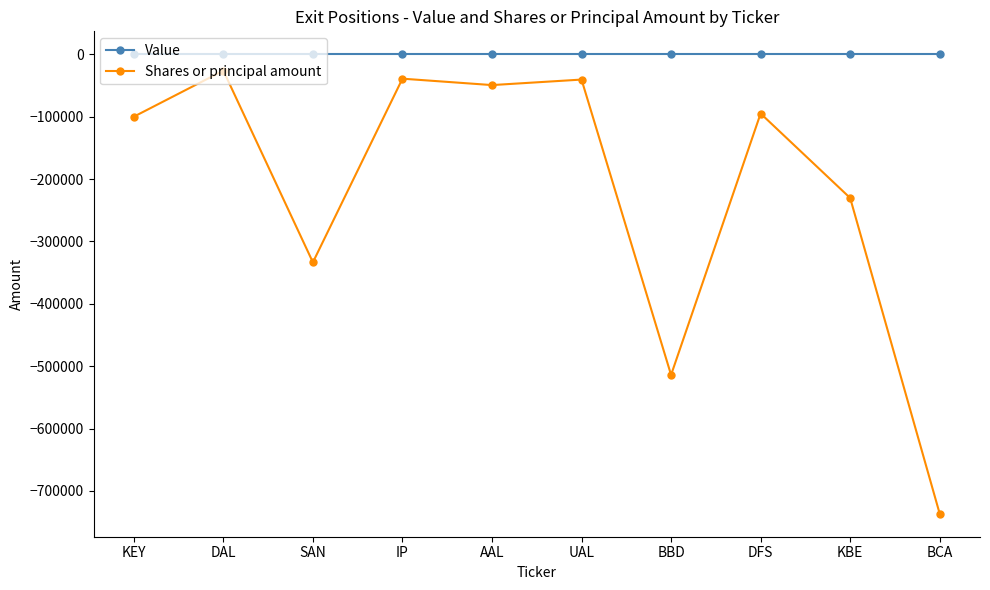

At which label is Shares or principal amount closest to -381373?

SAN